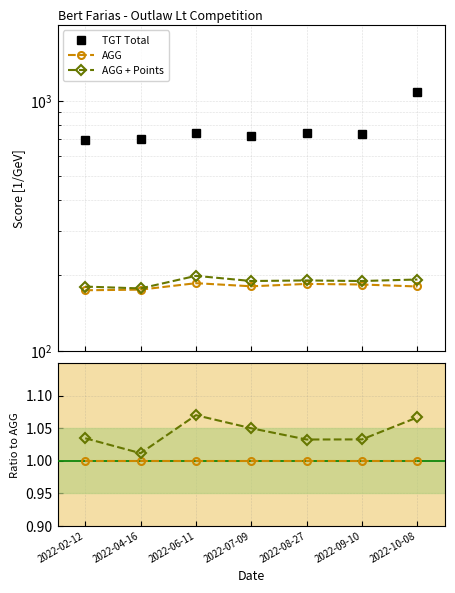

At which category is the sum across all series the highest?

2022-10-08